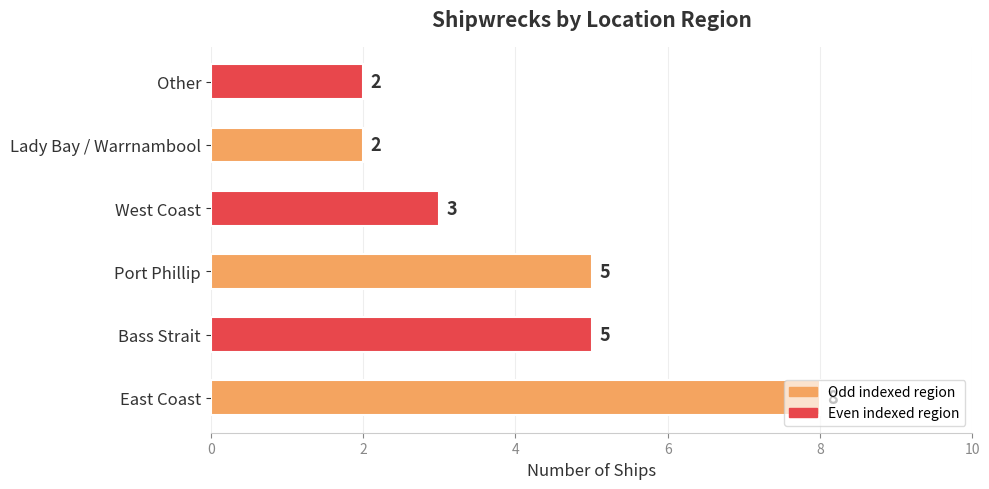

Which category has the highest value across all series?

East Coast